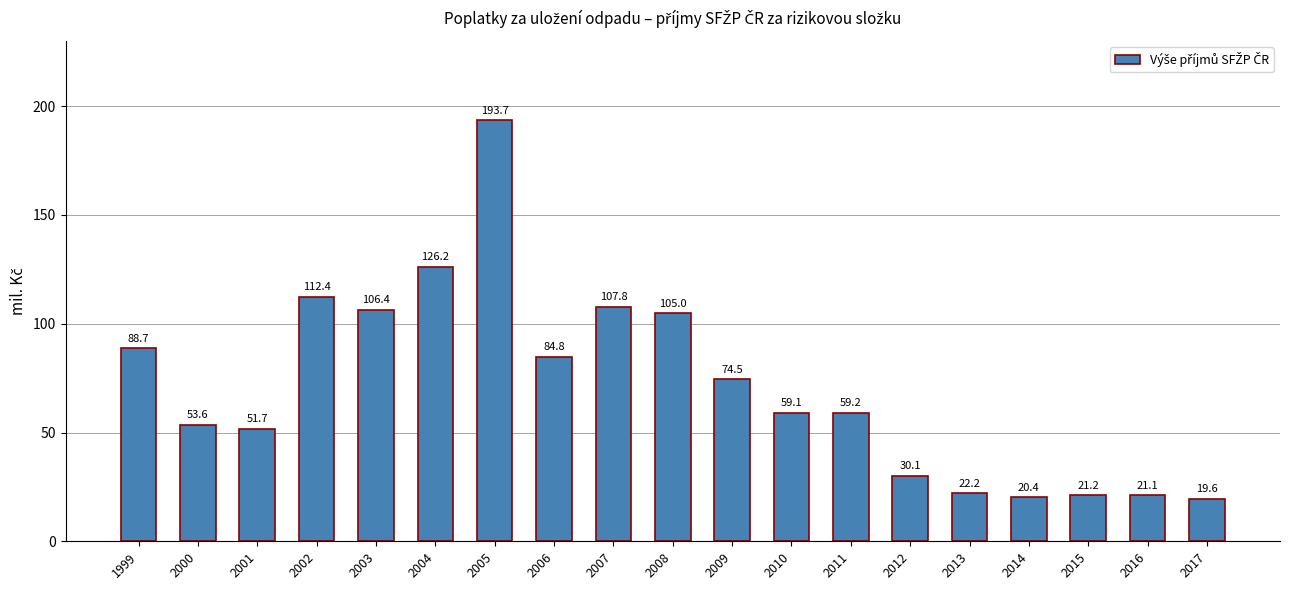

Rank the categories by value from highest to lowest.

2005, 2004, 2002, 2007, 2003, 2008, 1999, 2006, 2009, 2011, 2010, 2000, 2001, 2012, 2013, 2015, 2016, 2014, 2017